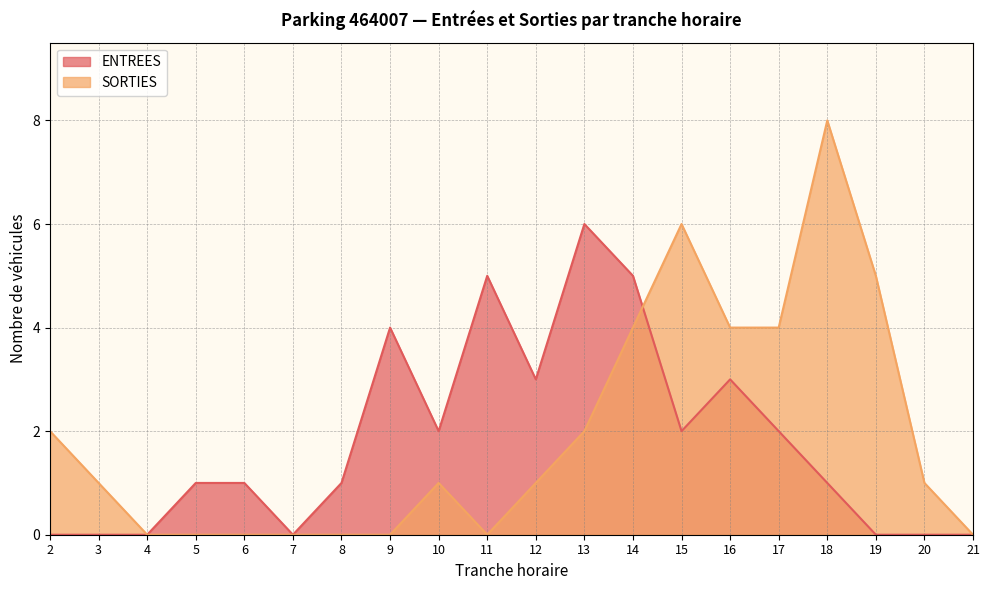

Reading right to left, what are all the values shown in this chart?

ENTREES: 0	0	0	1	2	3	2	5	6	3	5	2	4	1	0	1	1	0	0	0
SORTIES: 0	1	5	8	4	4	6	4	2	1	0	1	0	0	0	0	0	0	1	2